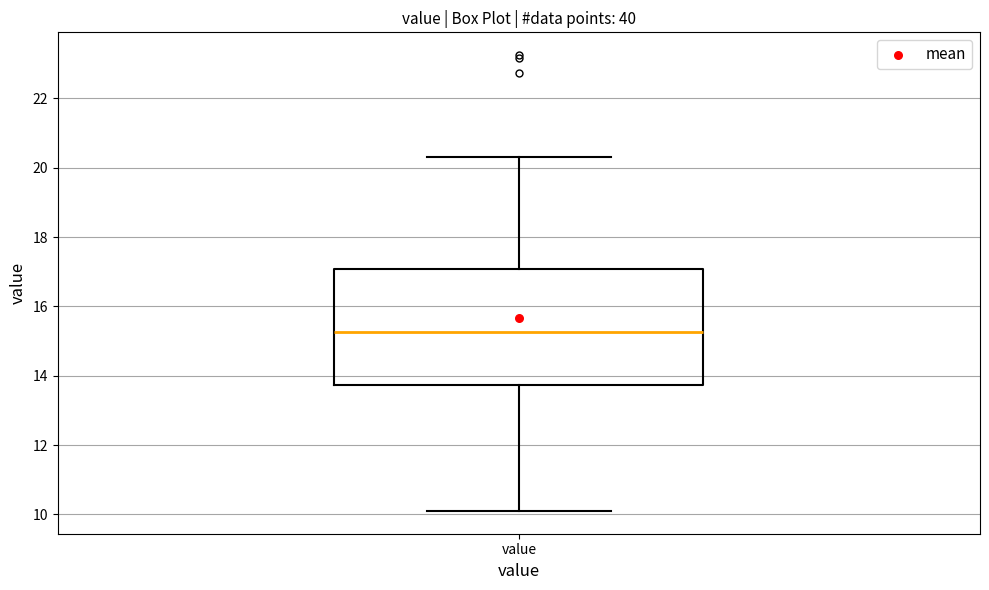

Read this box plot against the y-axis: the position of the median line, the range covered by the box, and the ends of both whiskers. The values are not printed on the chart, so give them approximately, as read against the axis.

median 15.2, box 13.8 to 17.0, whiskers 10.2 to 20.4